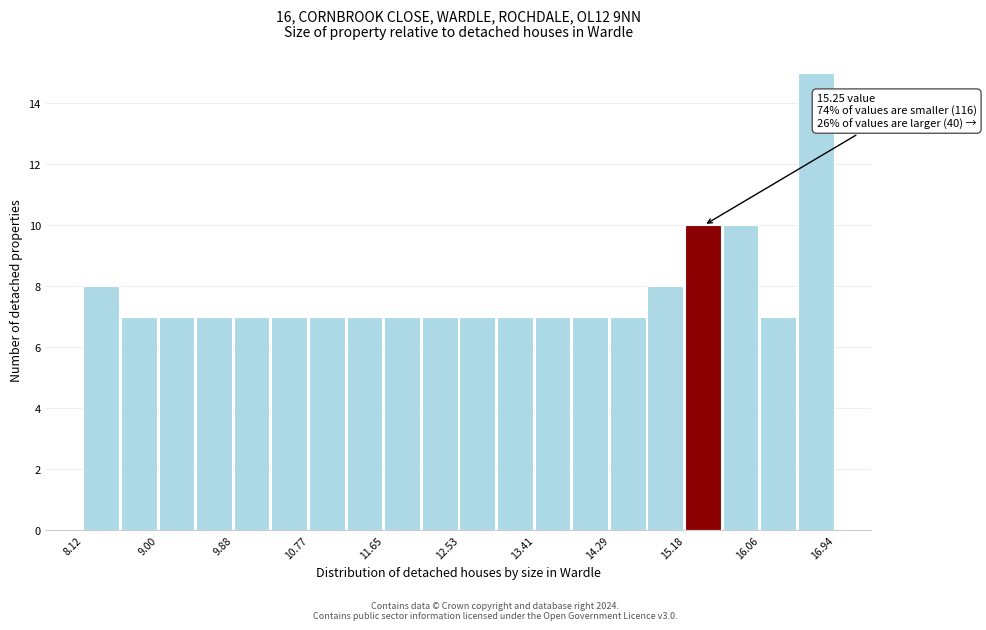

Over which range of the x-axis is the bar tallest?

16.5 to 16.9